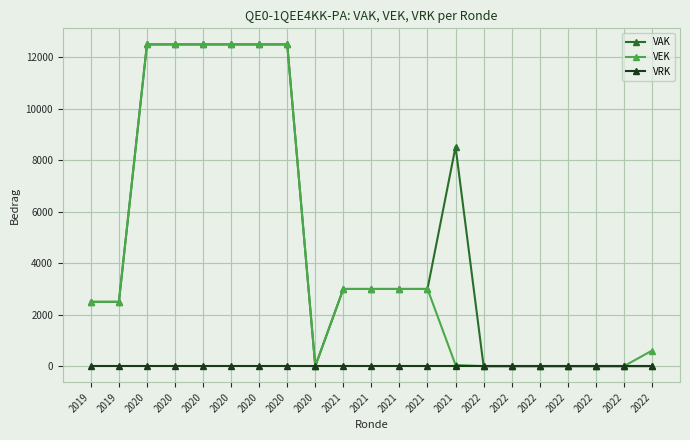

Reading right to left, list all the values displayed in this chart.

VAK: 0	0	0	0	0	0	0	8525	3000	3000	3000	3000	0	12500	12500	12500	12500	12500	12500	2500	2500
VEK: 604	0	0	0	0	0	0	48	3000	3000	3000	3000	0	12500	12500	12500	12500	12500	12500	2500	2500
VRK: 0	0	0	0	0	0	0	0	0	0	0	0	0	0	0	0	0	0	0	0	0